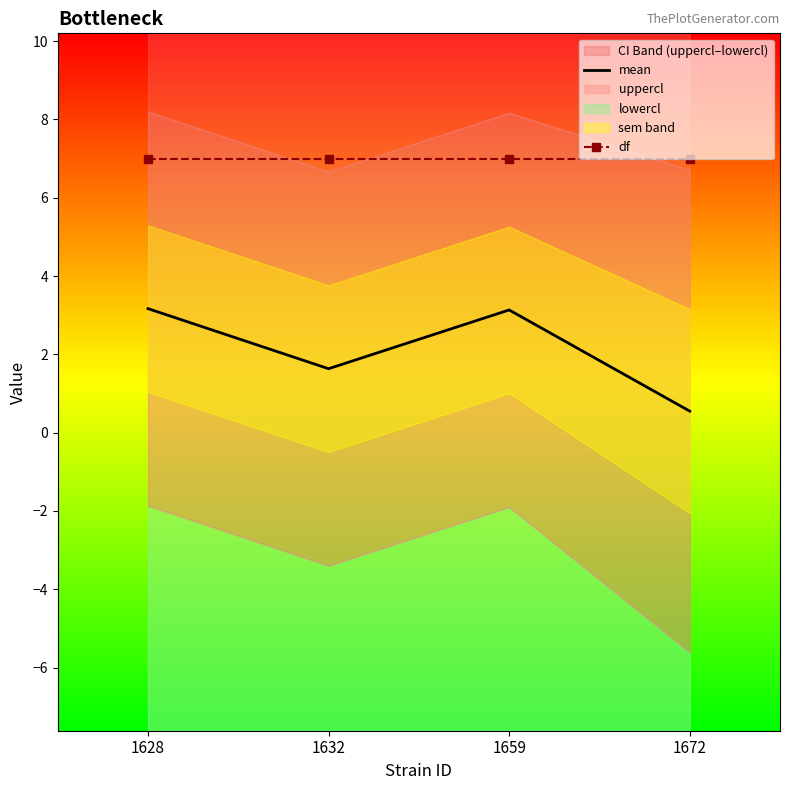

The value of df at 1628 is 7.0. True or false?

True